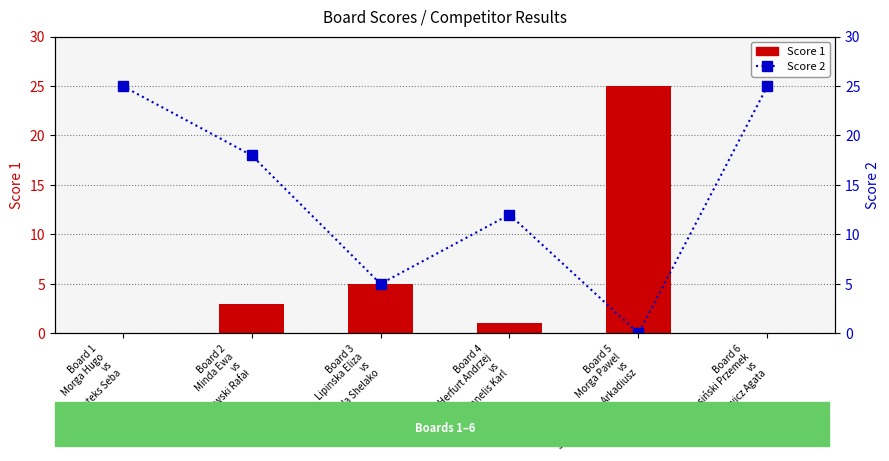

What is the highest value of the Score 1 series?

25